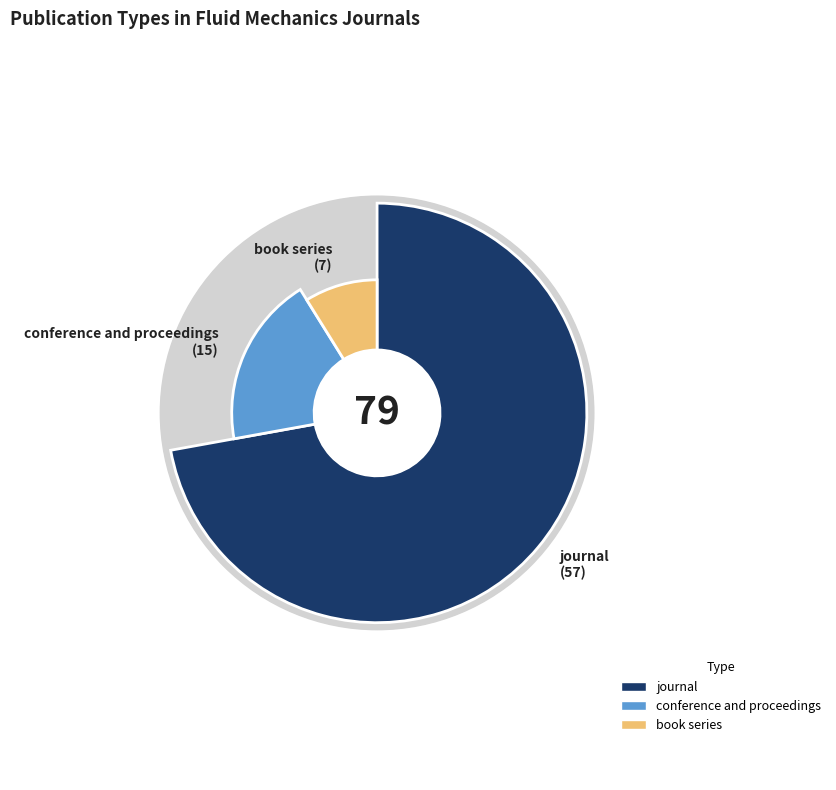

Approximately how many times larger is the value at conference and proceedings compared to book series?

2.1